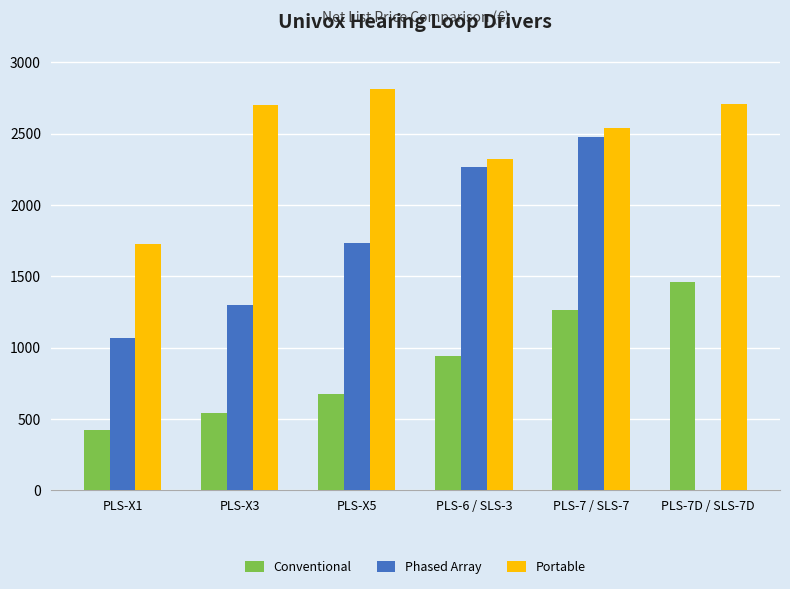

How many data points in Phased Array are less than 2263?

3